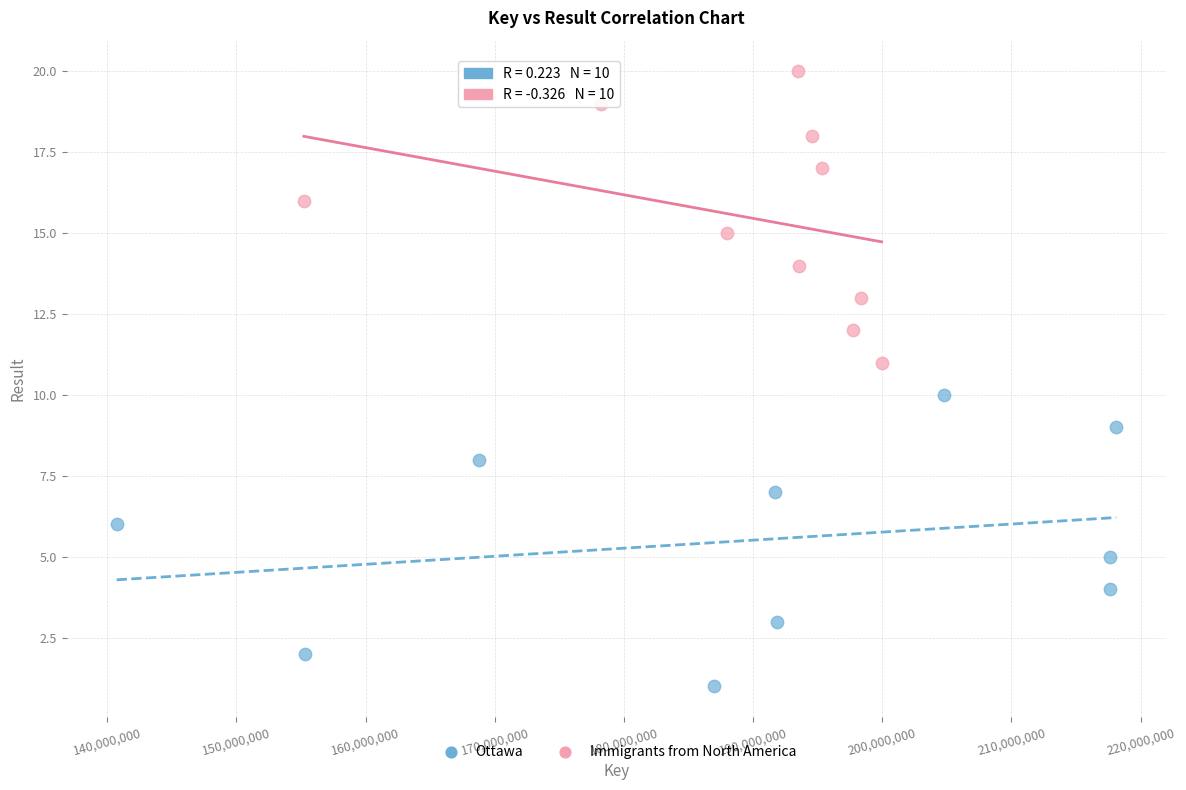

Which series contains the lowest Y value?

Ottawa